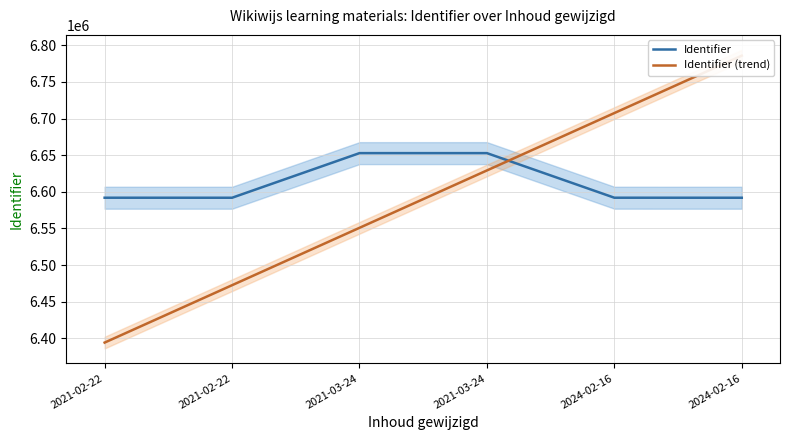

Which series has the largest total across all categories?

Identifier